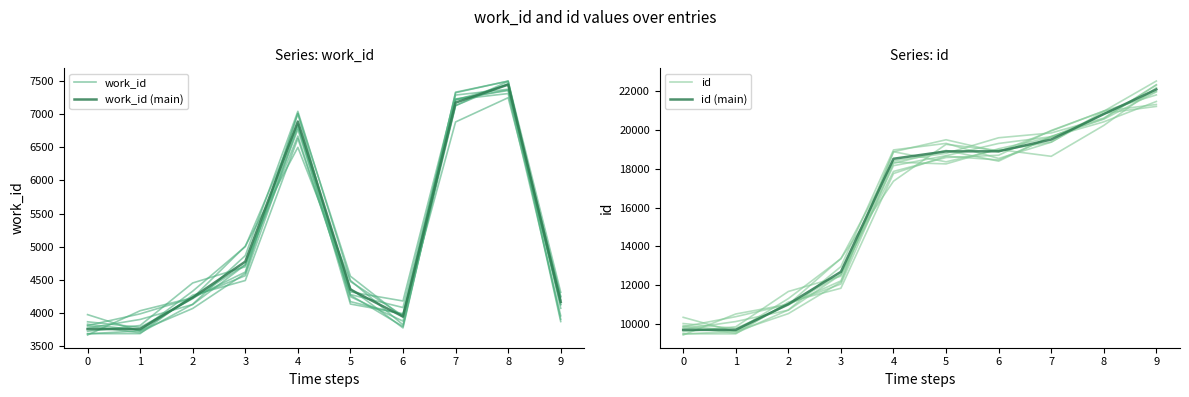

Is this an area chart (filled region under the line)?

No